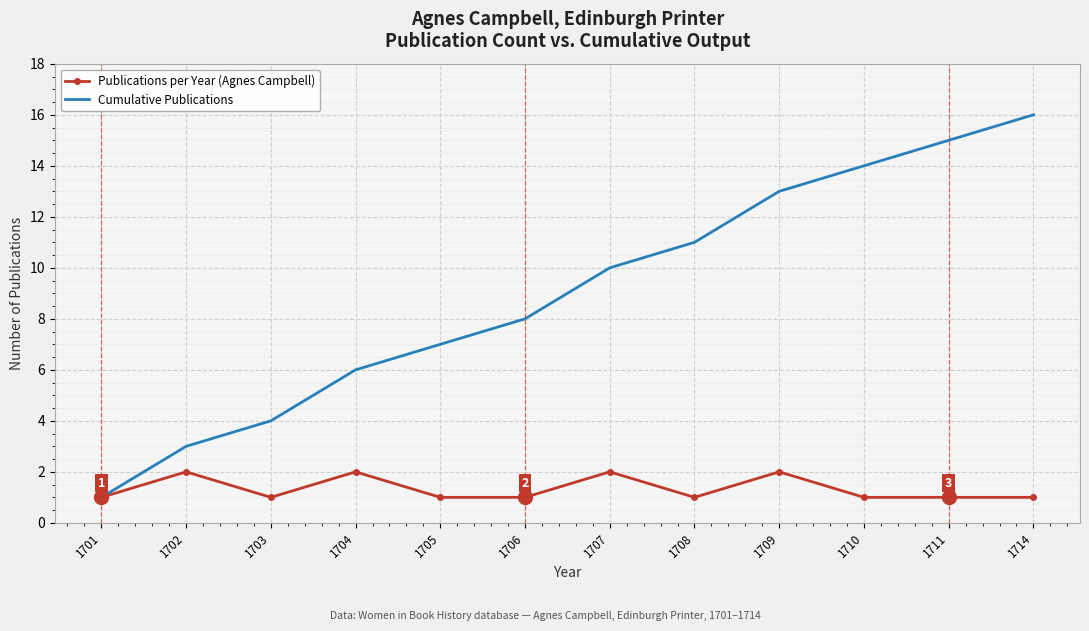

Rank the series by their average value, from lowest to highest.

Publications per Year (Agnes Campbell), Cumulative Publications